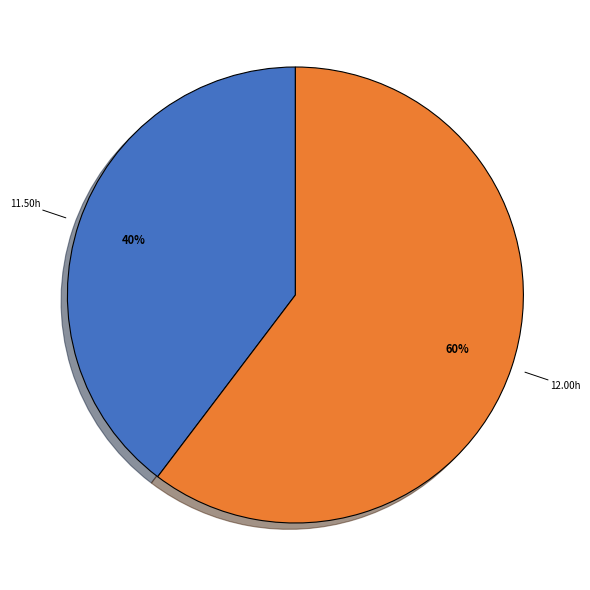

To the nearest percent, what is the average slice percentage?

50%